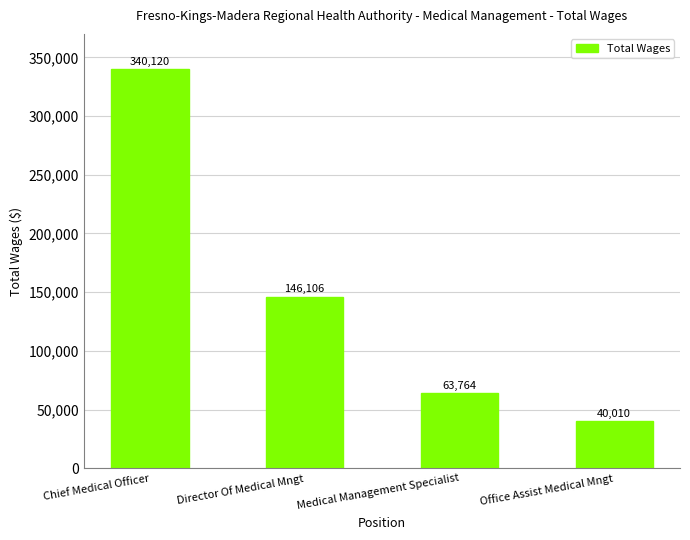

At which label is the value closest to 190065?

Director Of Medical Mngt